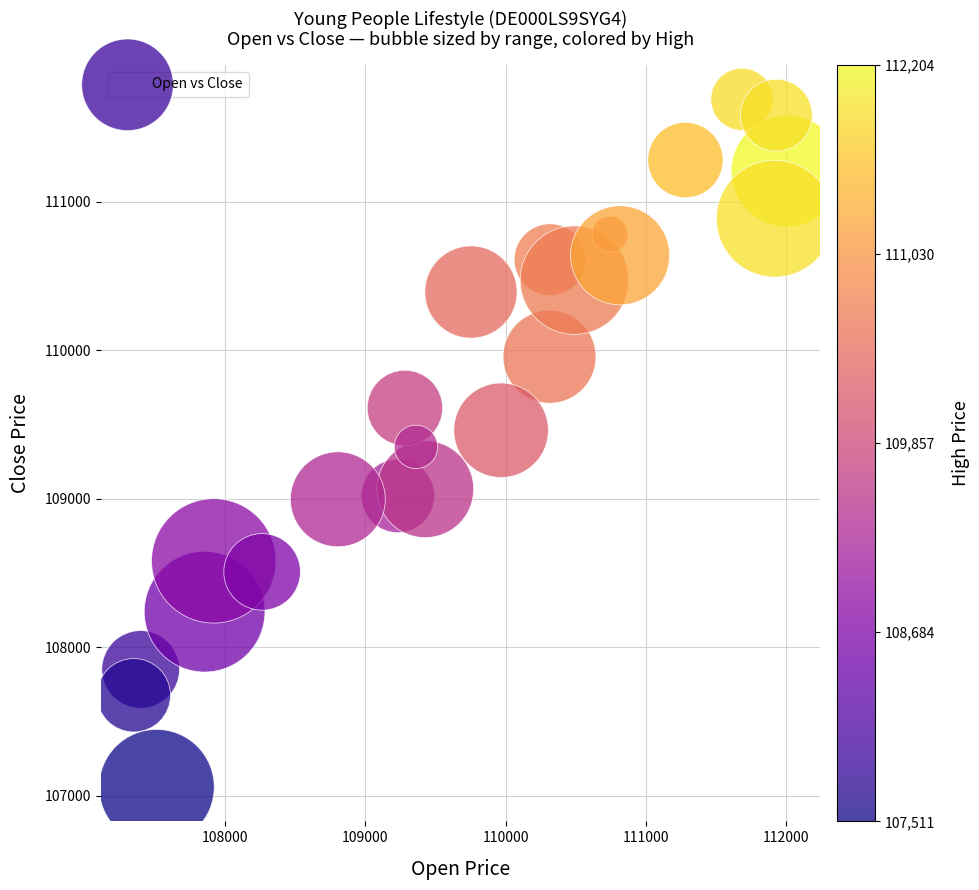

What is the range of Y values (max minus min)?

4632